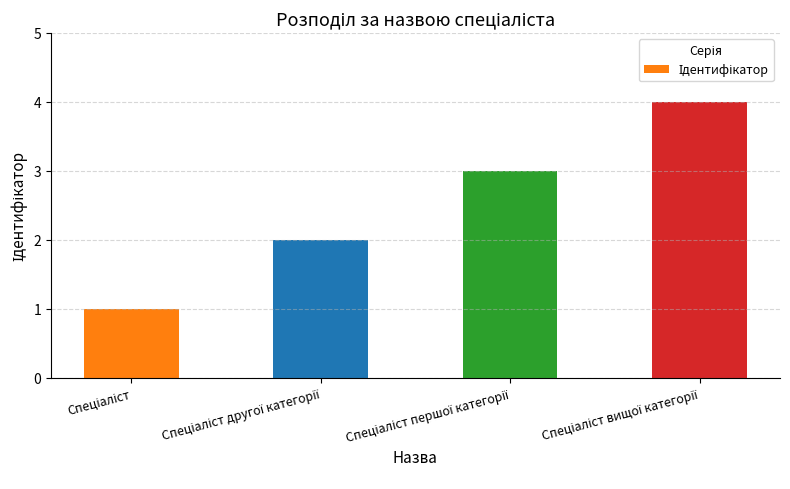

Reading left to right, extract all data points from this chart.

1	2	3	4